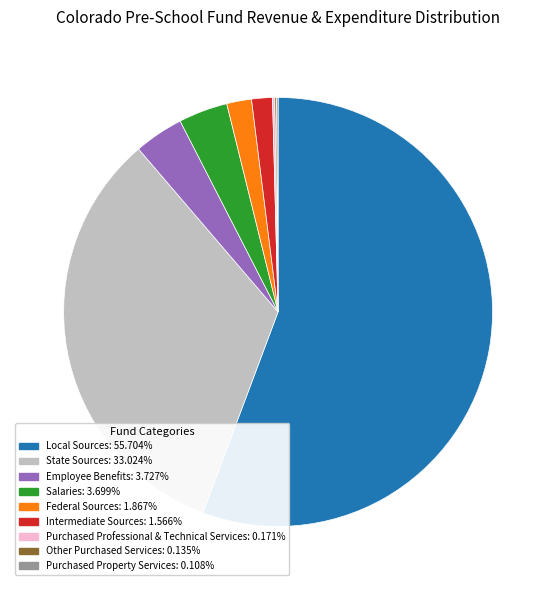

Between Local Sources and Salaries, which is larger?

Local Sources